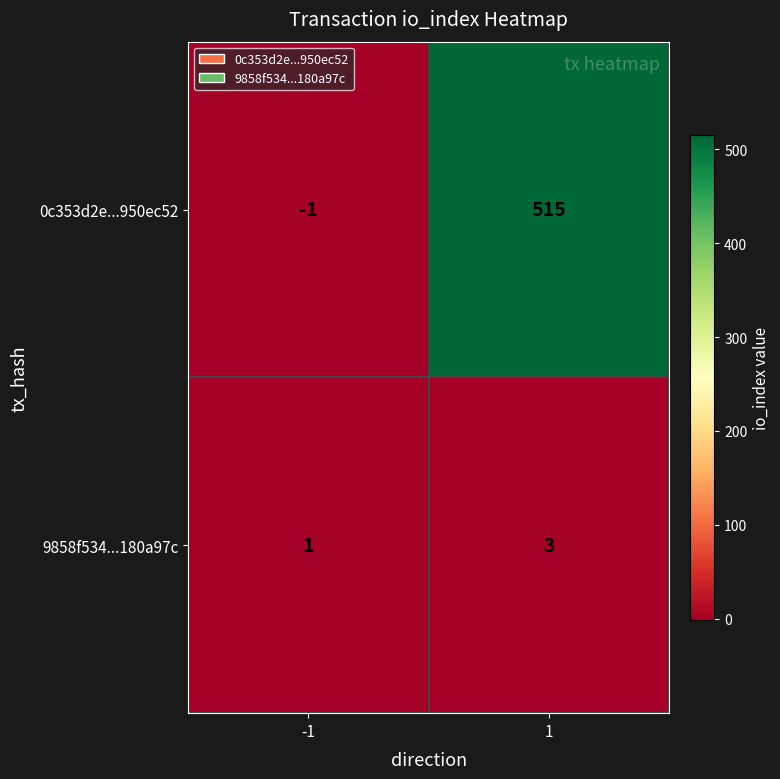

What is the difference between the 0c353d2e...950ec52 values at -1 and 1?

516